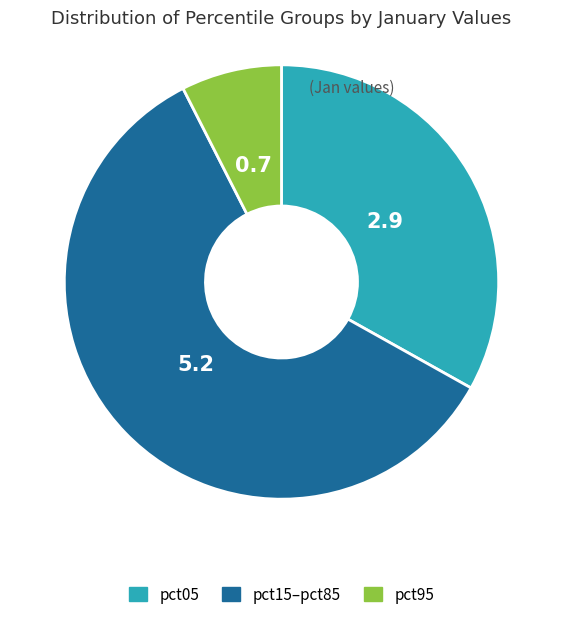

How many segments does this pie chart have?

3